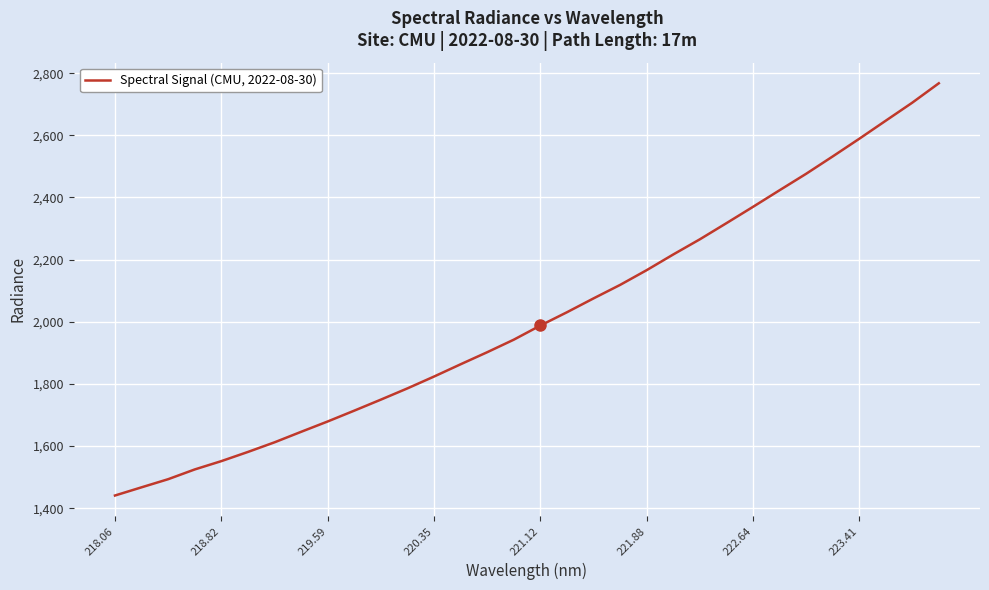

What is the maximum value shown in the chart?

2767.4